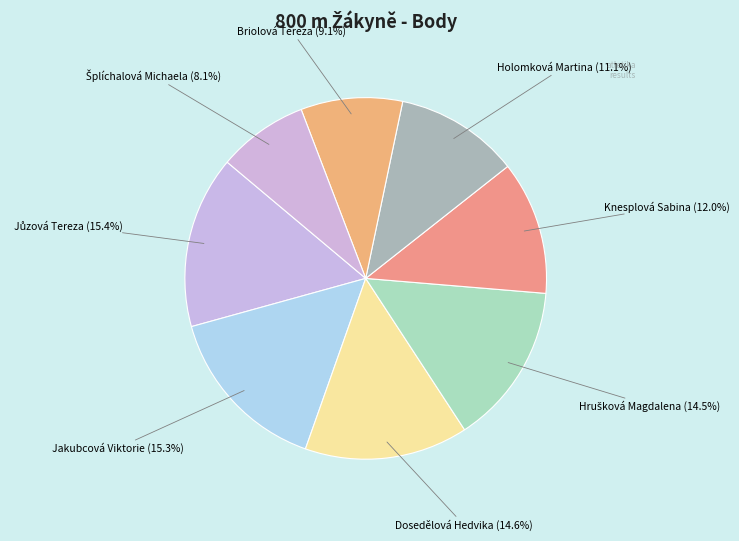

Does Holomková Martina represent more than half of the total?

No